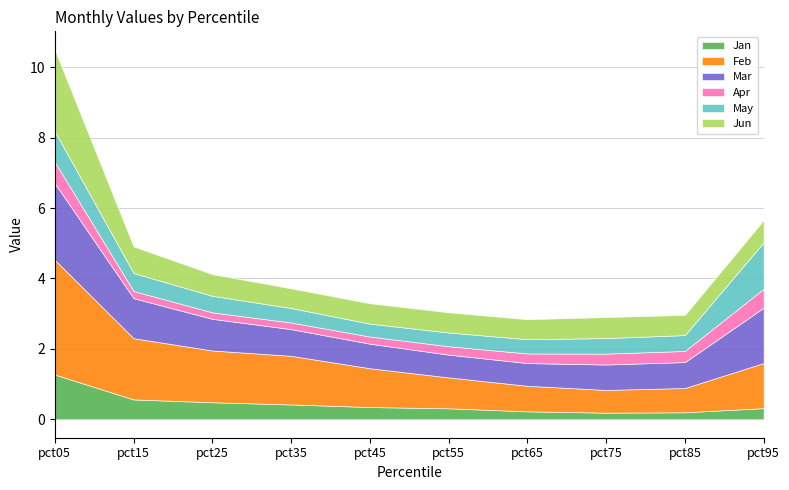

Read the Jun value at pct65.

0.6